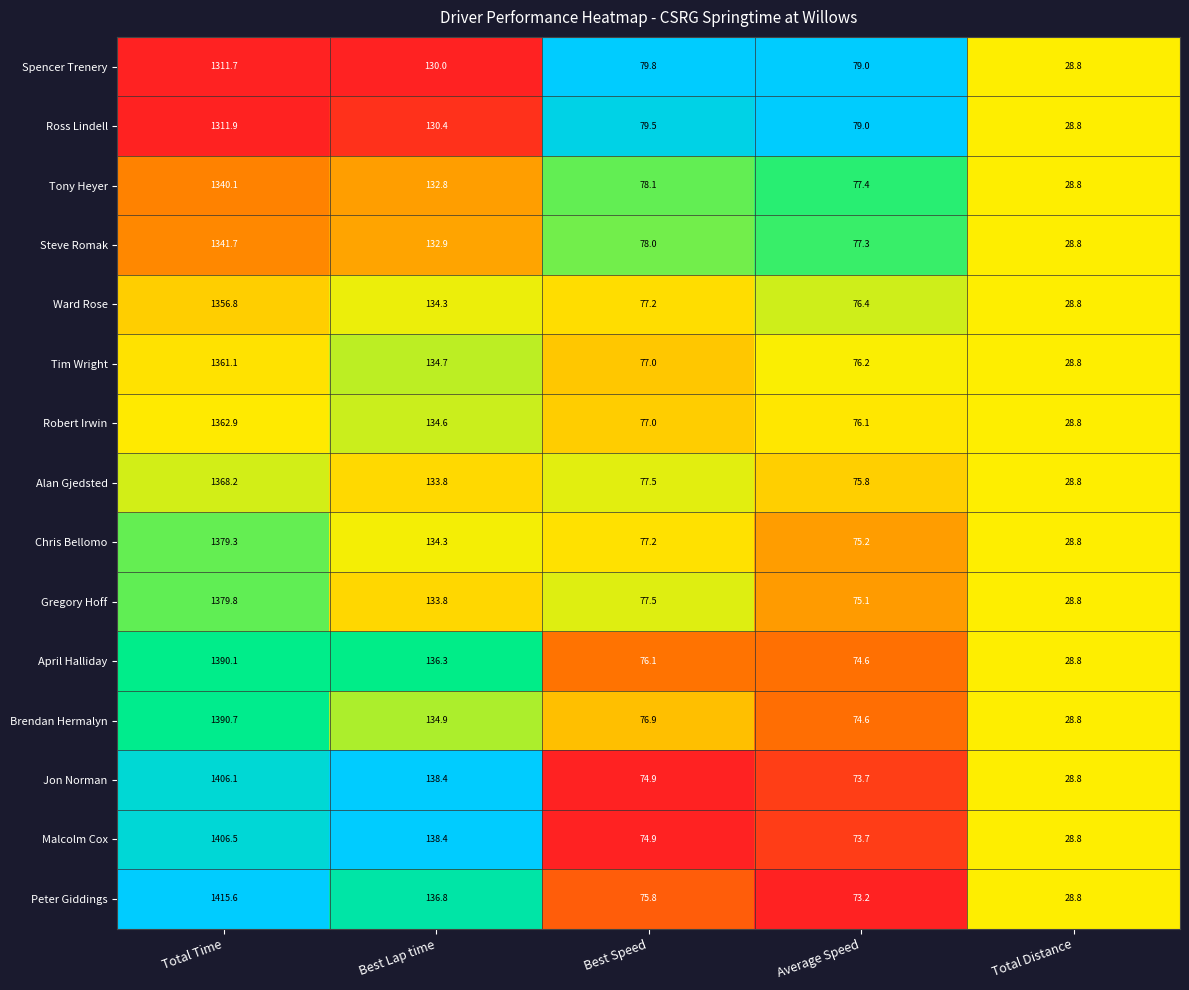

At which category does the chart reach its peak across all series?

Total Time